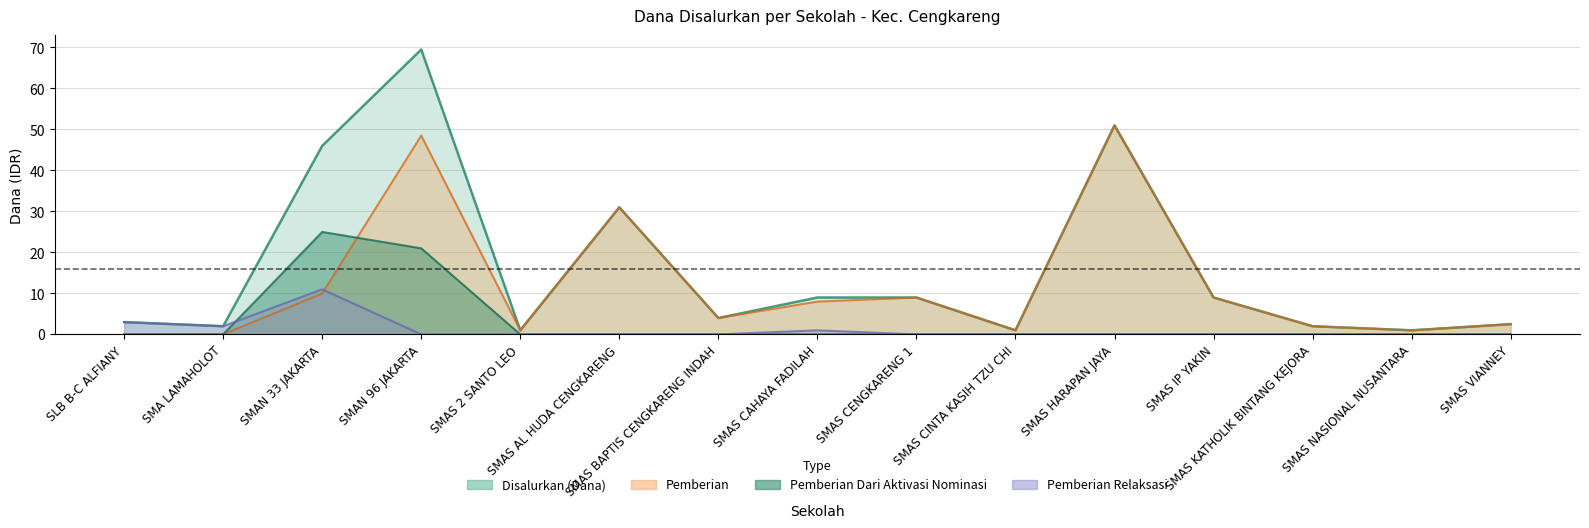

The value of Disalurkan (Siswa) at SMAS CINTA KASIH TZU CHI is 1.0. True or false?

True